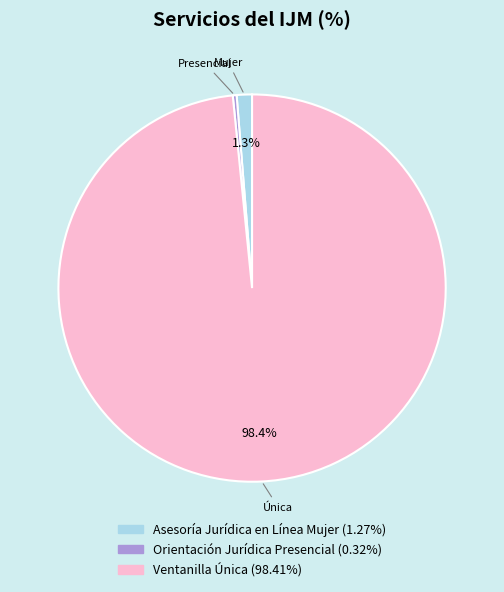

The Asesoría Jurídica en Línea Mujer slice represents 16% of the pie. True or false?

False